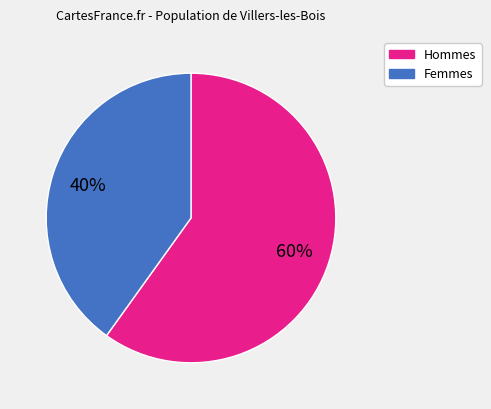

To the nearest percent, what is the difference between the largest and smallest slice percentages?

20%